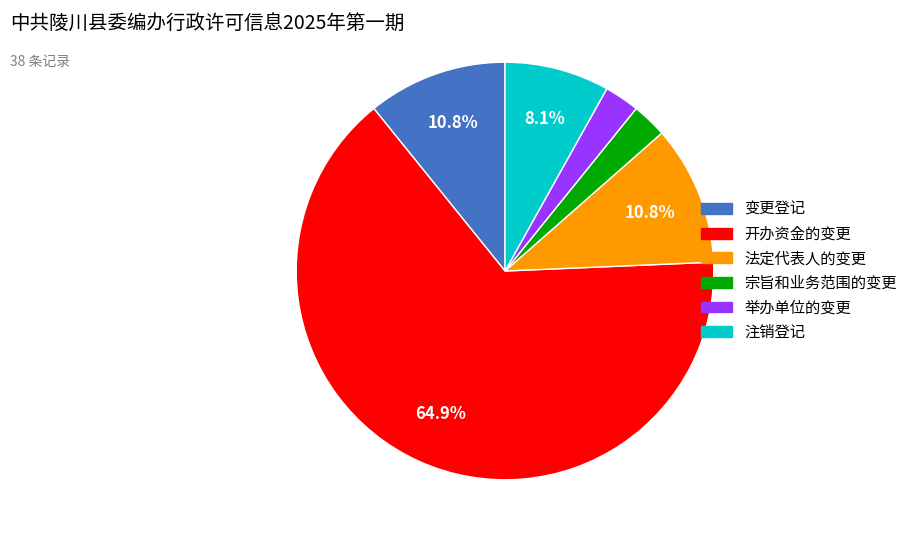

What is the largest slice in the pie chart?

开办资金的变更